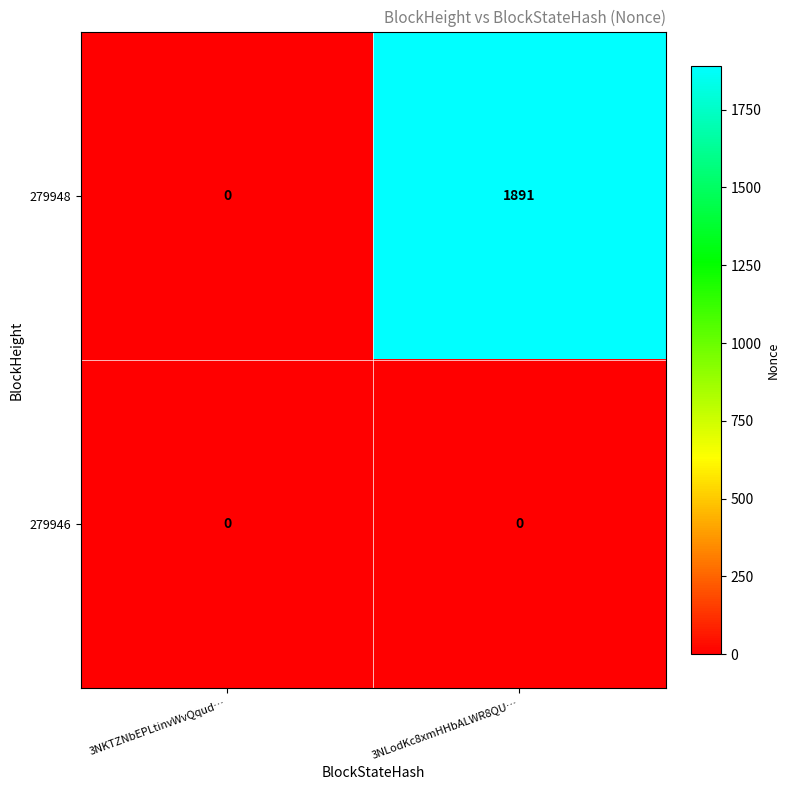

What is the highest value of the 279948 series?

1891